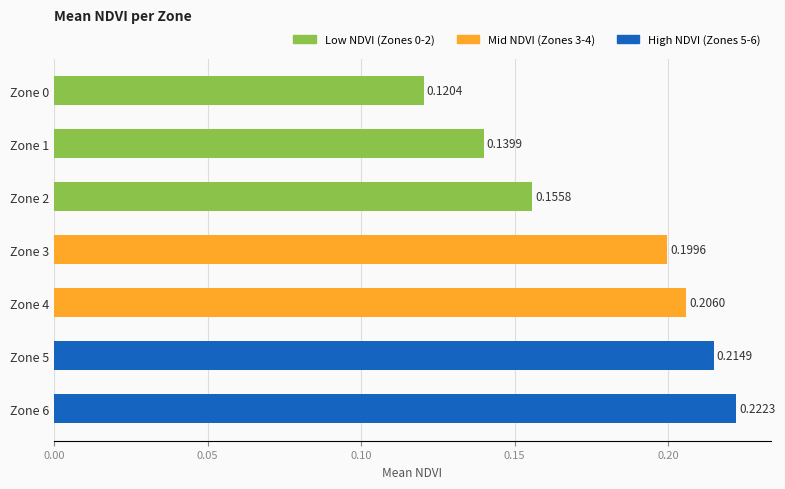

Are the bars horizontal?

Yes